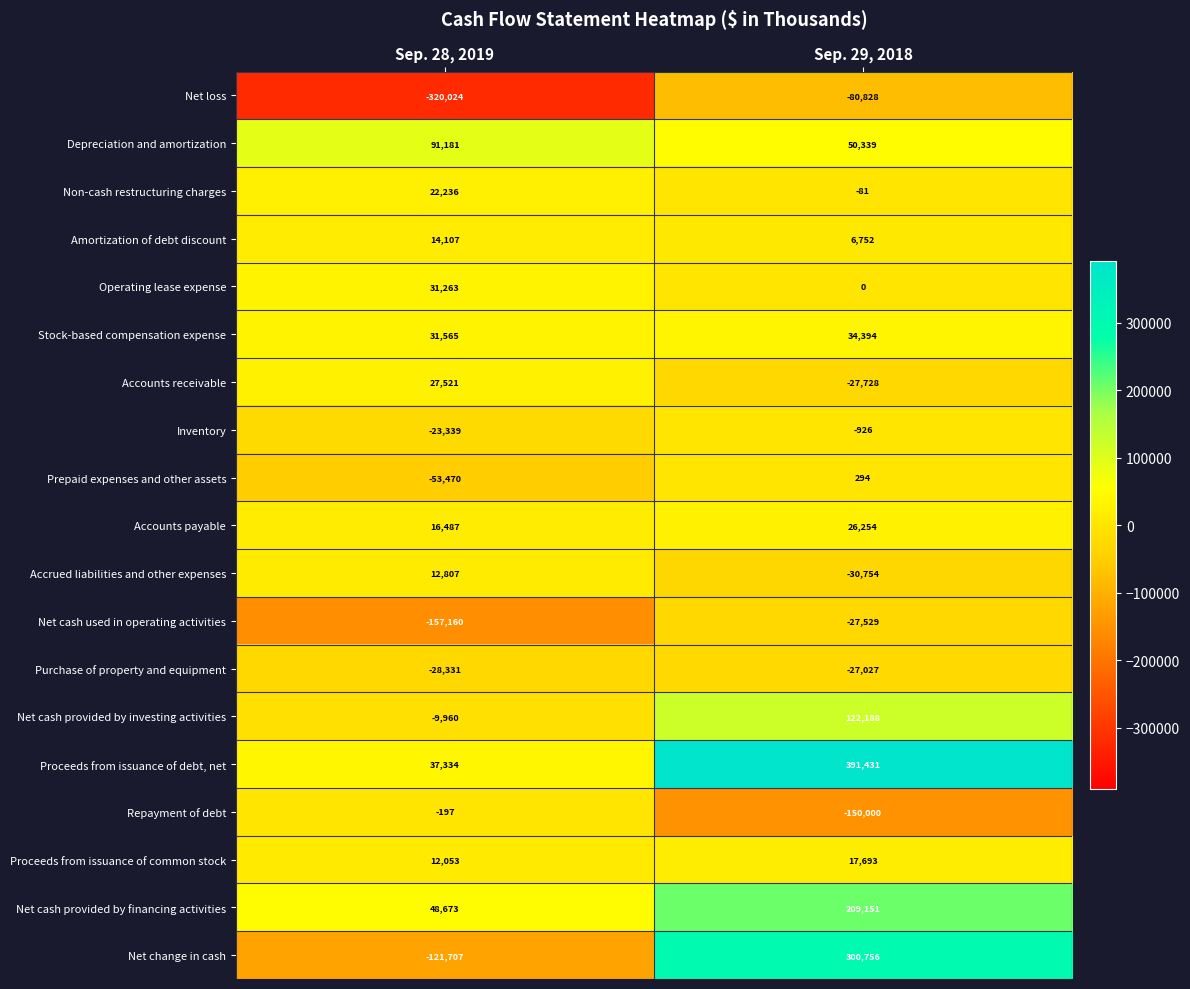

Count the number of data series in this chart.

19